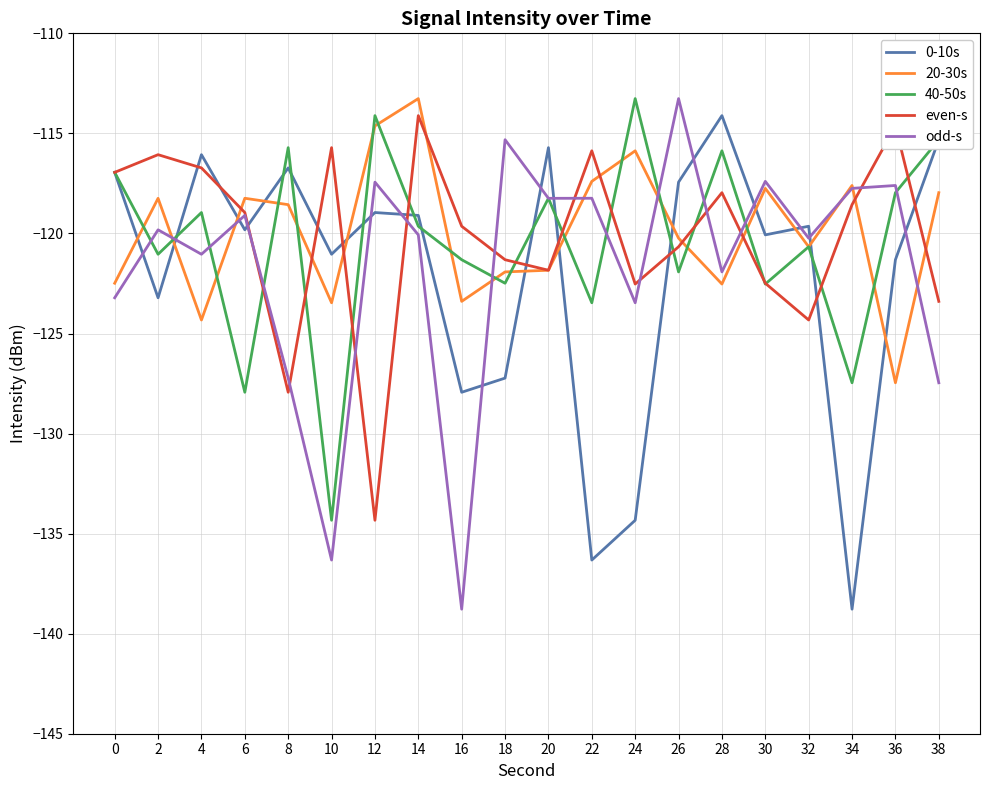

True or false: even-s has a value of -123.4 at 38.

True